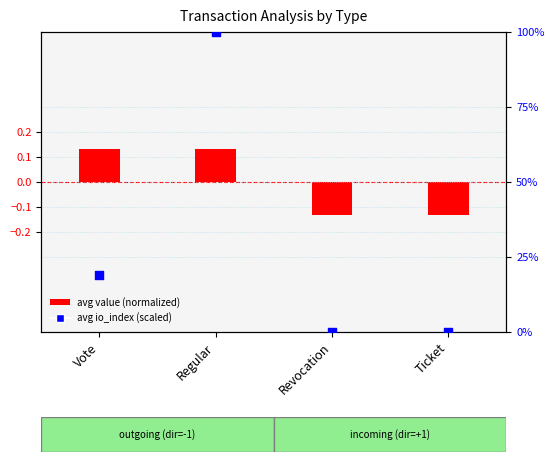

What are all the series names shown in the legend?

avg value (normalized), avg io_index (scaled)